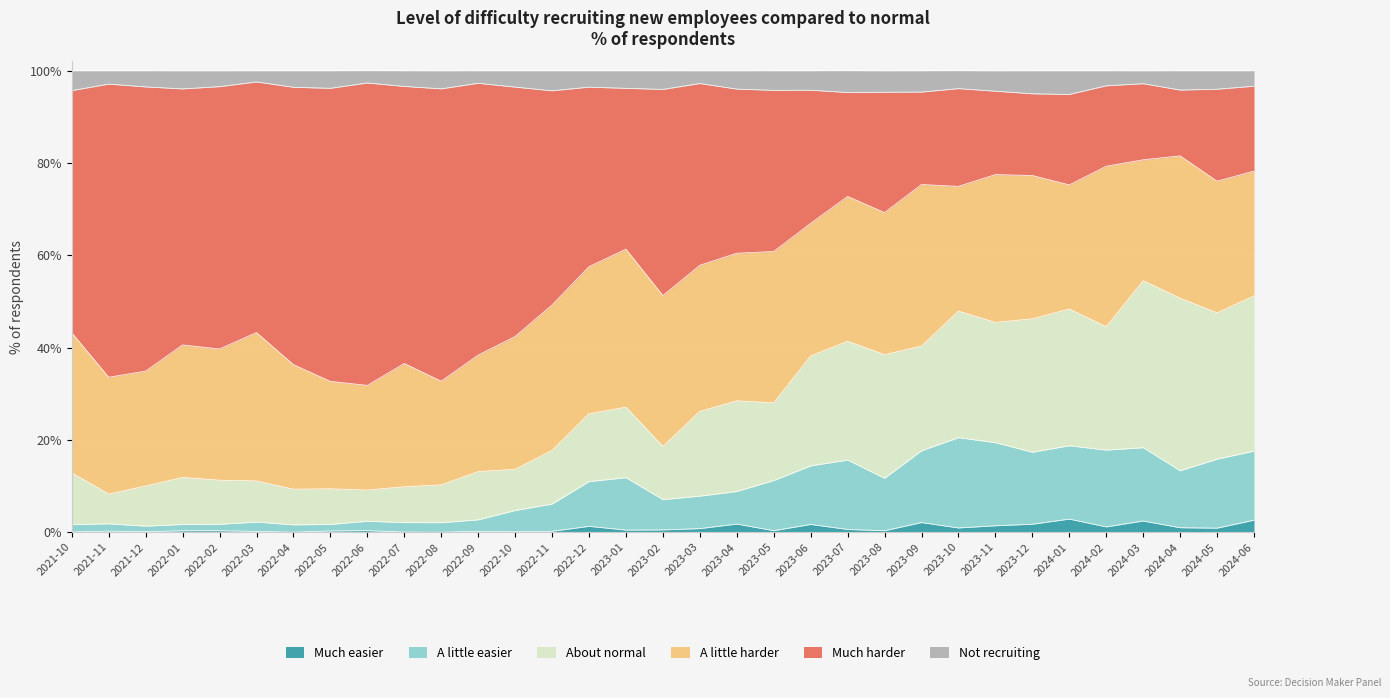

How many interior local peaks does the Not recruiting series have?

9